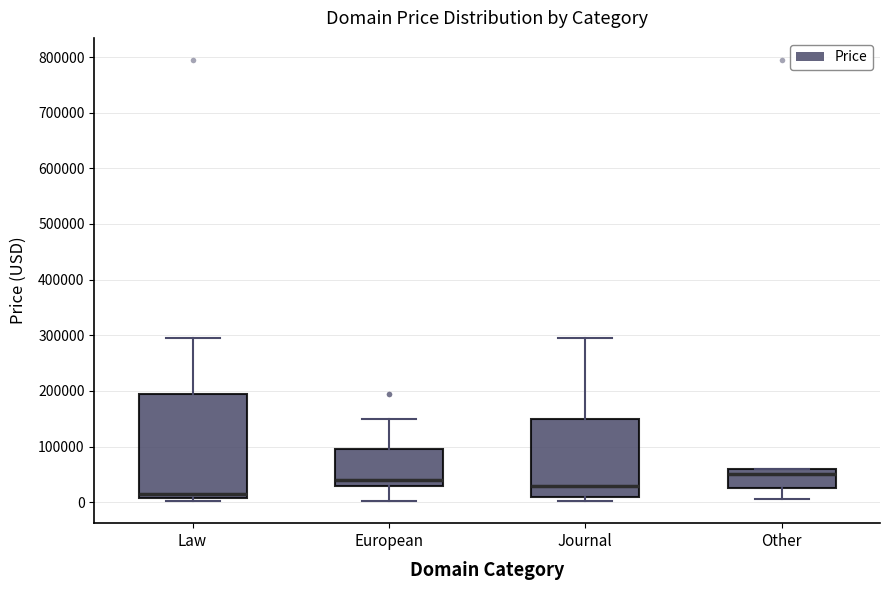

Where is the upper edge of the box for European on the y-axis? The values are not printed on the chart, so give them approximately, as read against the axis.

90000